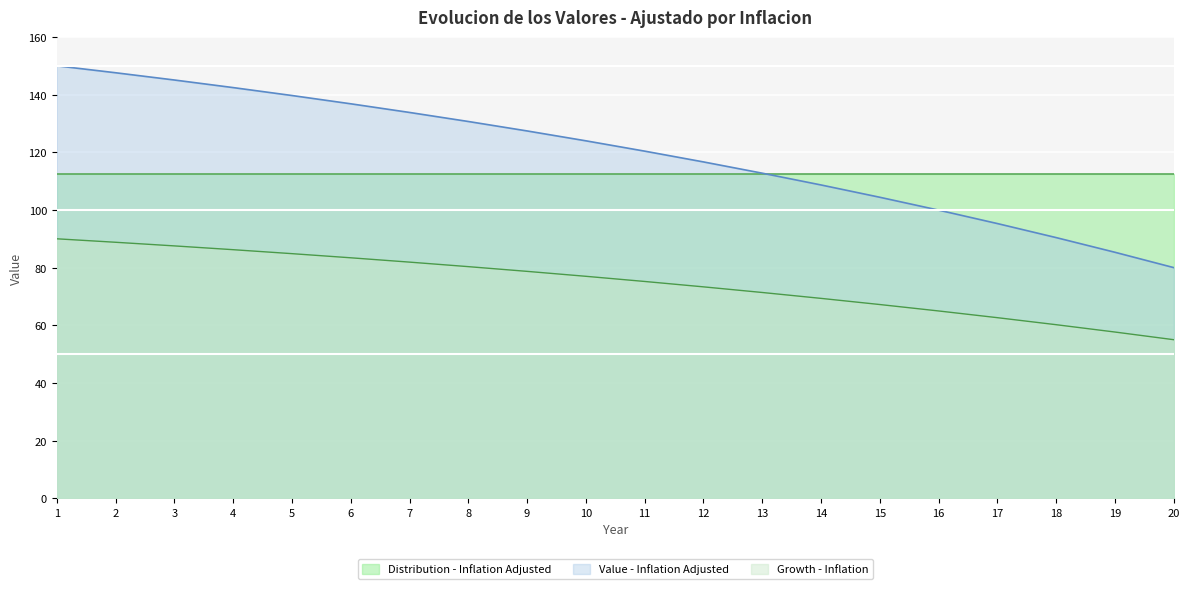

How many data points in Growth - Inflation are above 76?

10